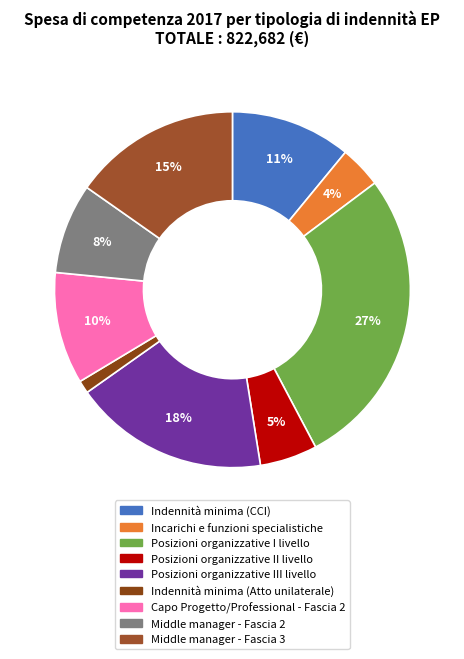

To the nearest percent, what is the combined percentage of Middle manager - Fascia 3 and Capo Progetto/Professional - Fascia 2?

25%